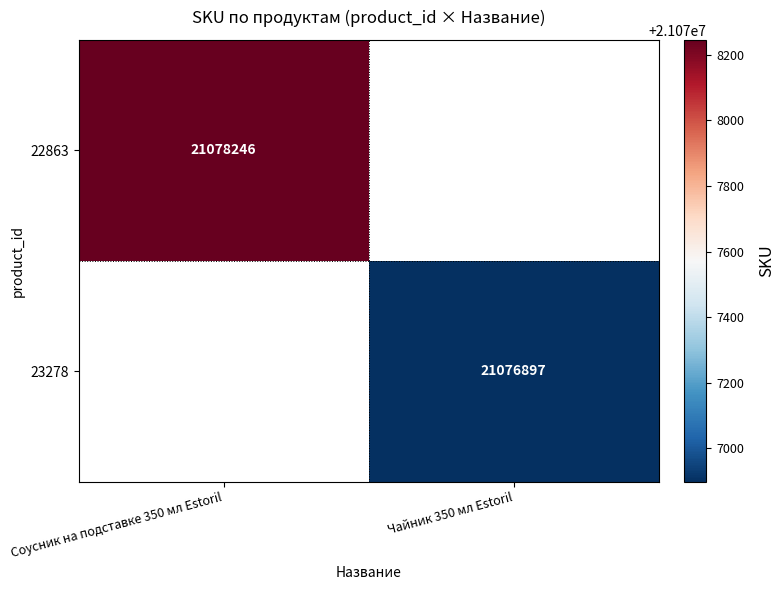

At which category does the chart reach its minimum across all series?

Чайник 350 мл Estoril